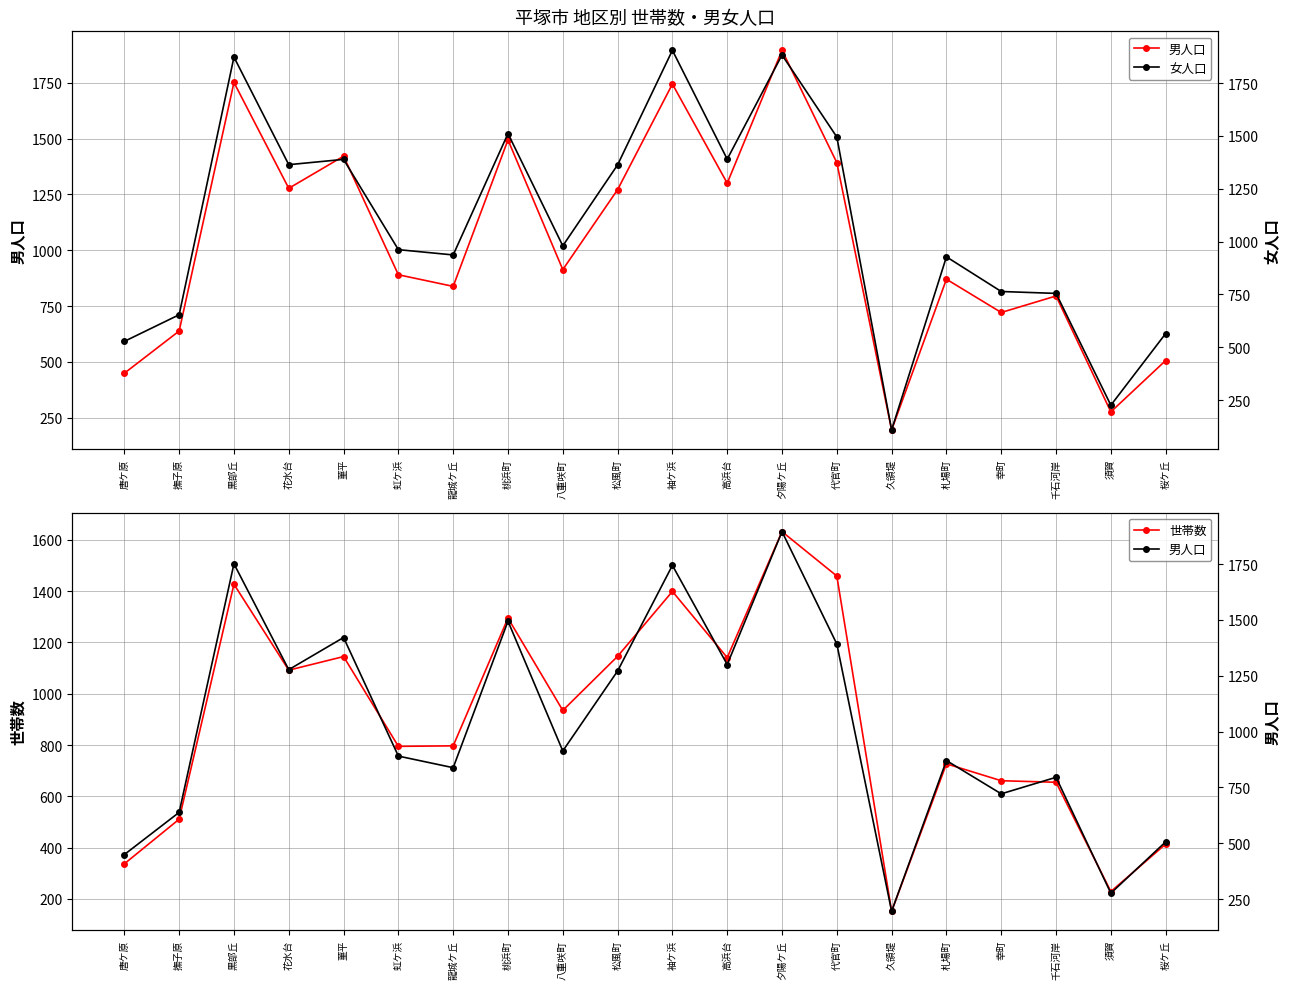

True or false: 世帯数 has more than 2 interior local peaks.

True